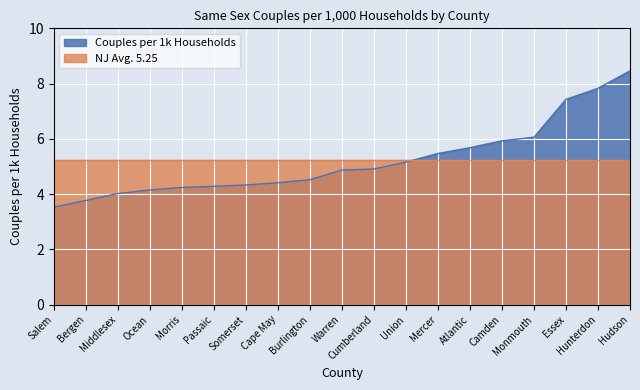

Reading left to right, what are all the values shown in this chart?

Salem=3.5	Bergen=3.8	Middlesex=4.0	Ocean=4.2	Morris=4.2	Passaic=4.3	Somerset=4.3	Cape May=4.4	Burlington=4.5	Warren=4.9	Cumberland=4.9	Union=5.2	Mercer=5.5	Atlantic=5.7	Camden=5.9	Monmouth=6.1	Essex=7.4	Hunterdon=7.8	Hudson=8.5